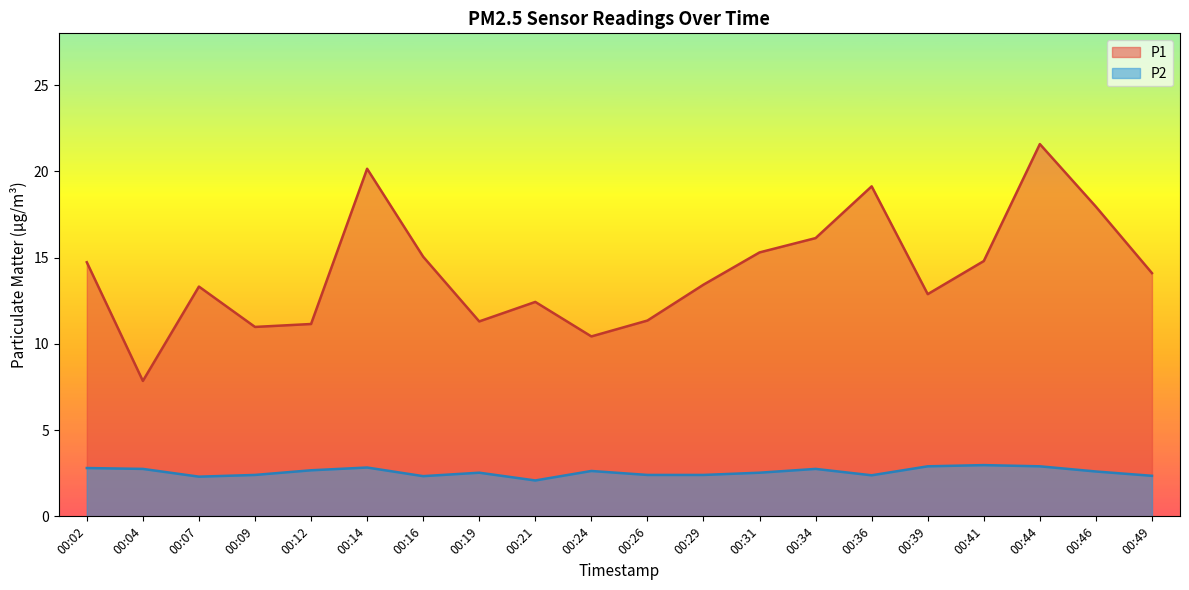

Reading right to left, list all the values displayed in this chart.

P1: 14.1	17.9	21.6	14.8	12.9	19.1	16.1	15.3	13.4	11.3	10.4	12.4	11.3	15.1	20.1	11.2	11.0	13.3	7.8	14.7
P2: 2.4	2.6	2.9	3.0	2.9	2.4	2.8	2.5	2.4	2.4	2.6	2.1	2.5	2.3	2.8	2.7	2.4	2.3	2.8	2.8